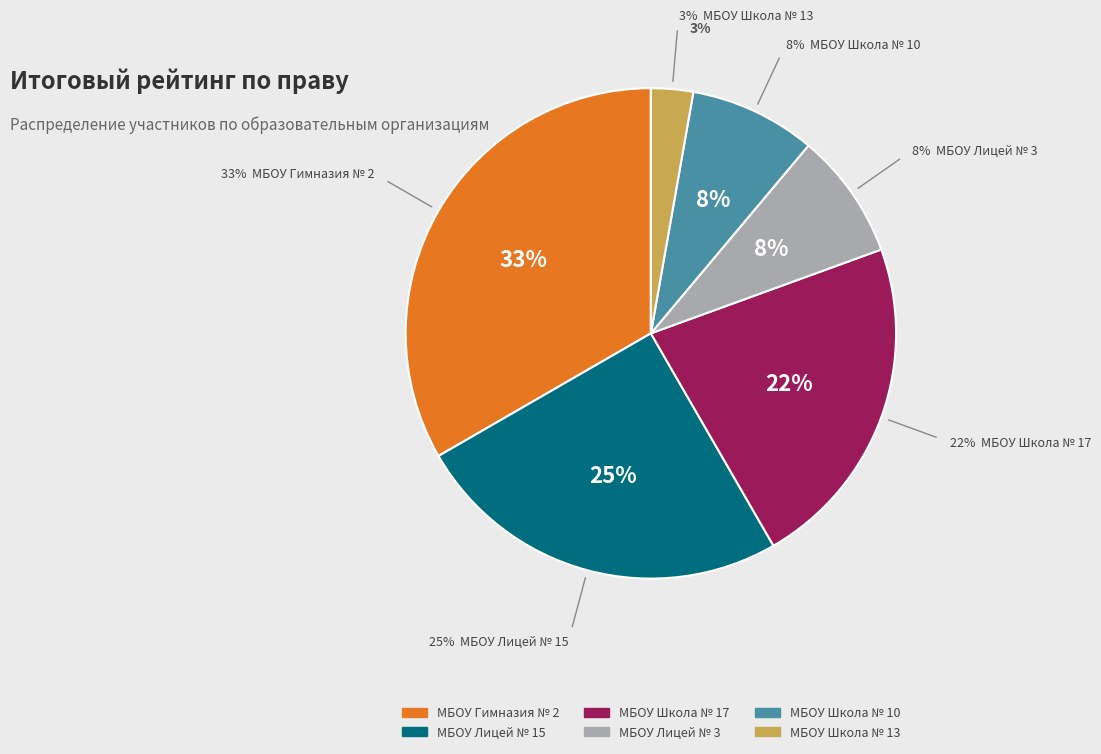

Does any single category account for the majority?

No